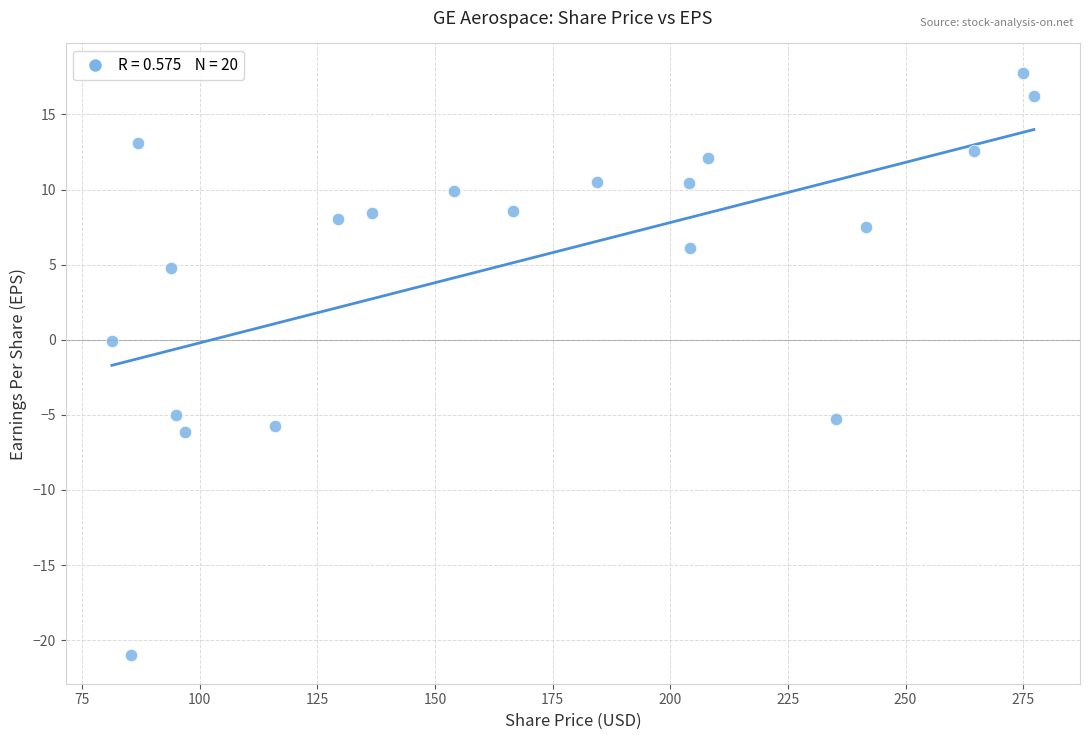

What is the range of X values (max minus min)?

196.0